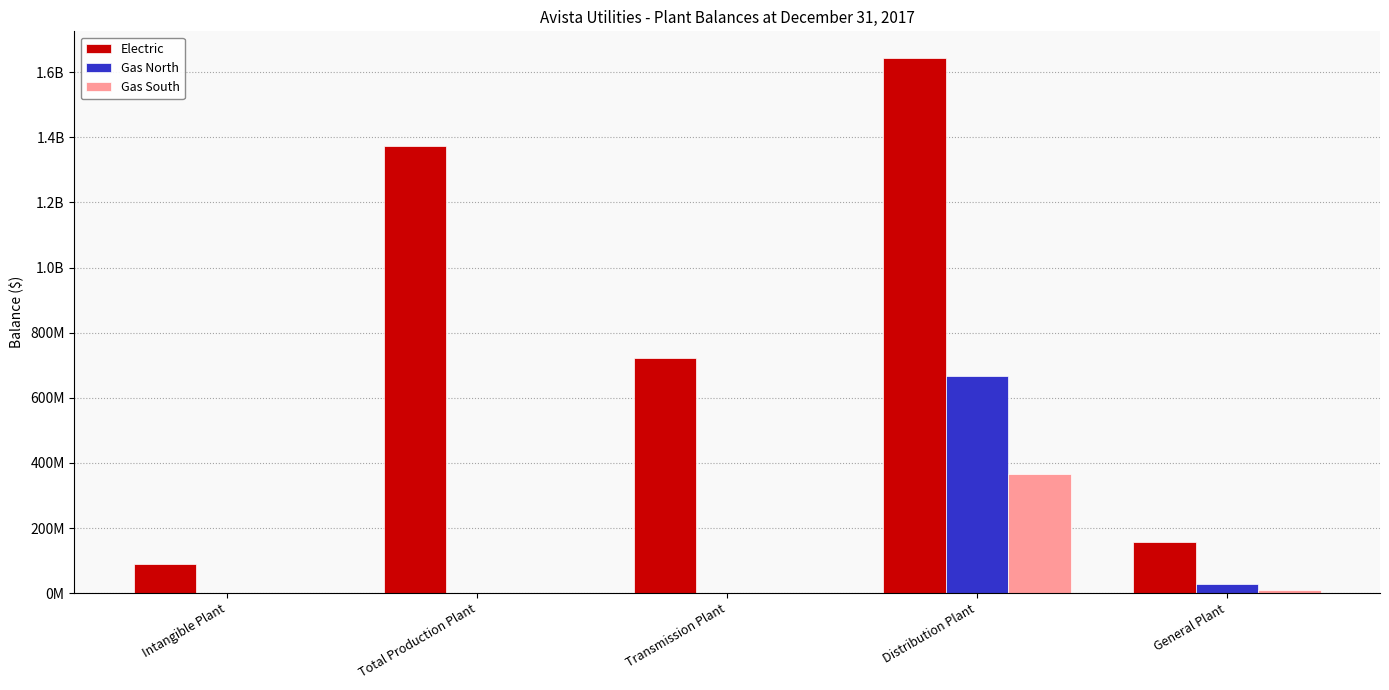

Are the bars horizontal?

No